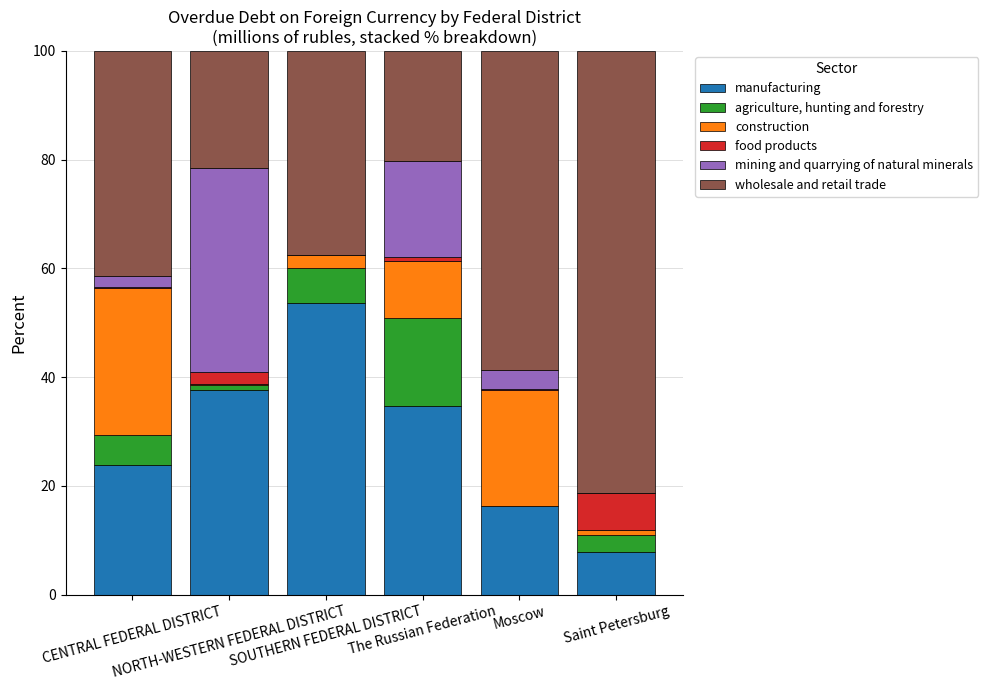

What is the highest value of the manufacturing series?

53.7